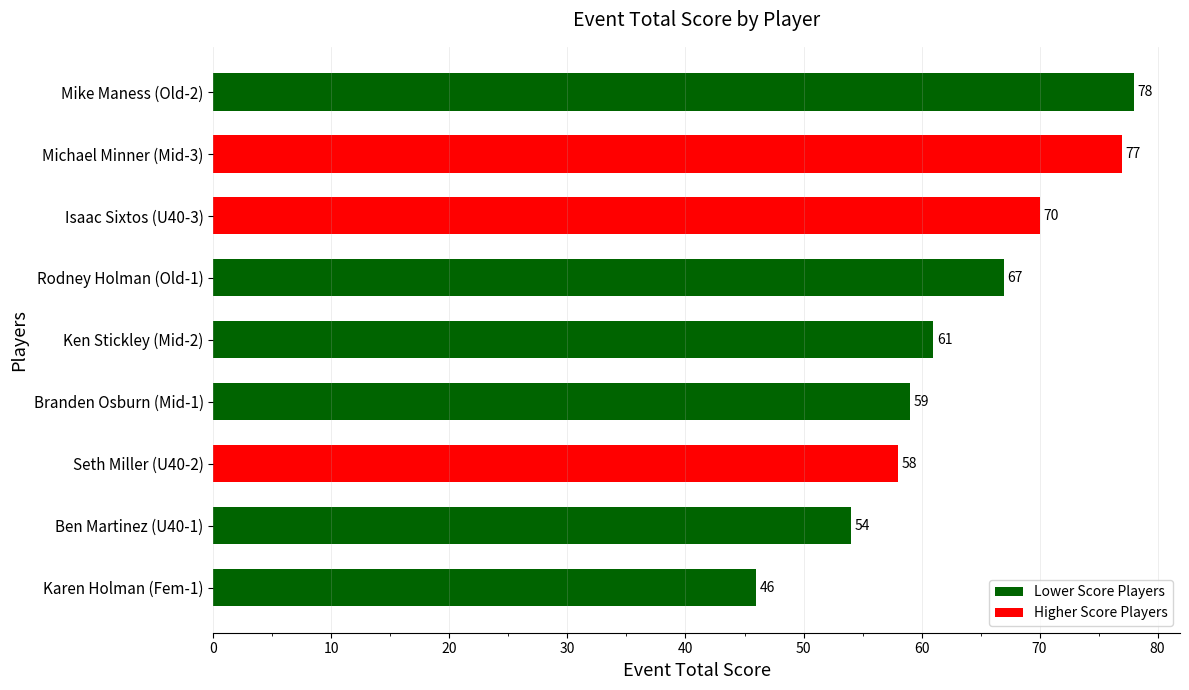

At which label is the value closest to 62?

Ken Stickley (Mid-2)